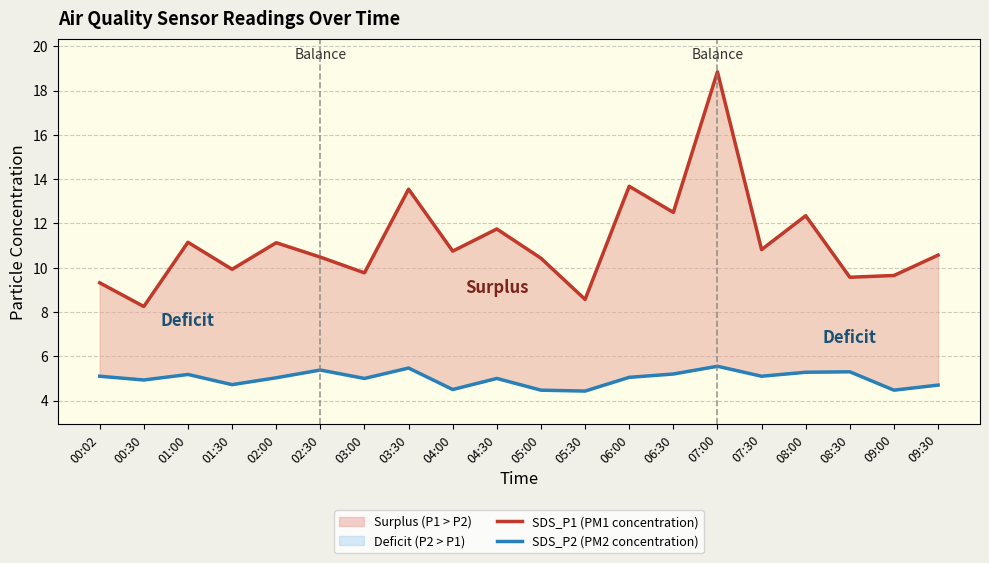

List the series in order of their peak value, highest first.

SDS_P1 (PM1 concentration), SDS_P2 (PM2 concentration)